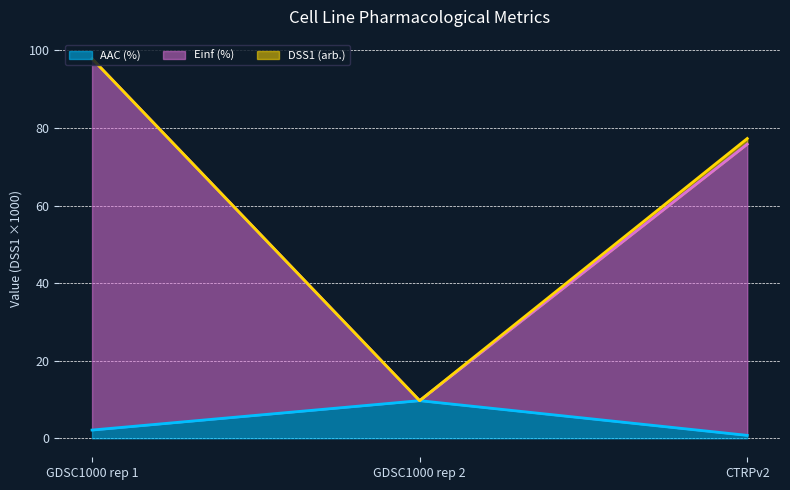

Which category has the highest value across all series?

GDSC1000 rep 1